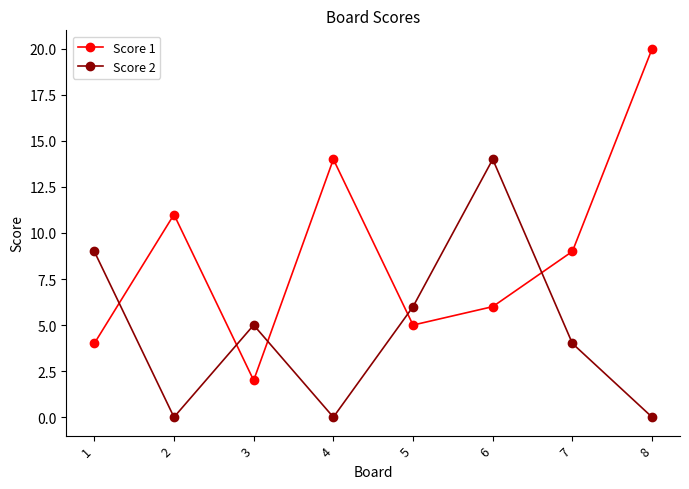

What is the total value across all series at 3?

7